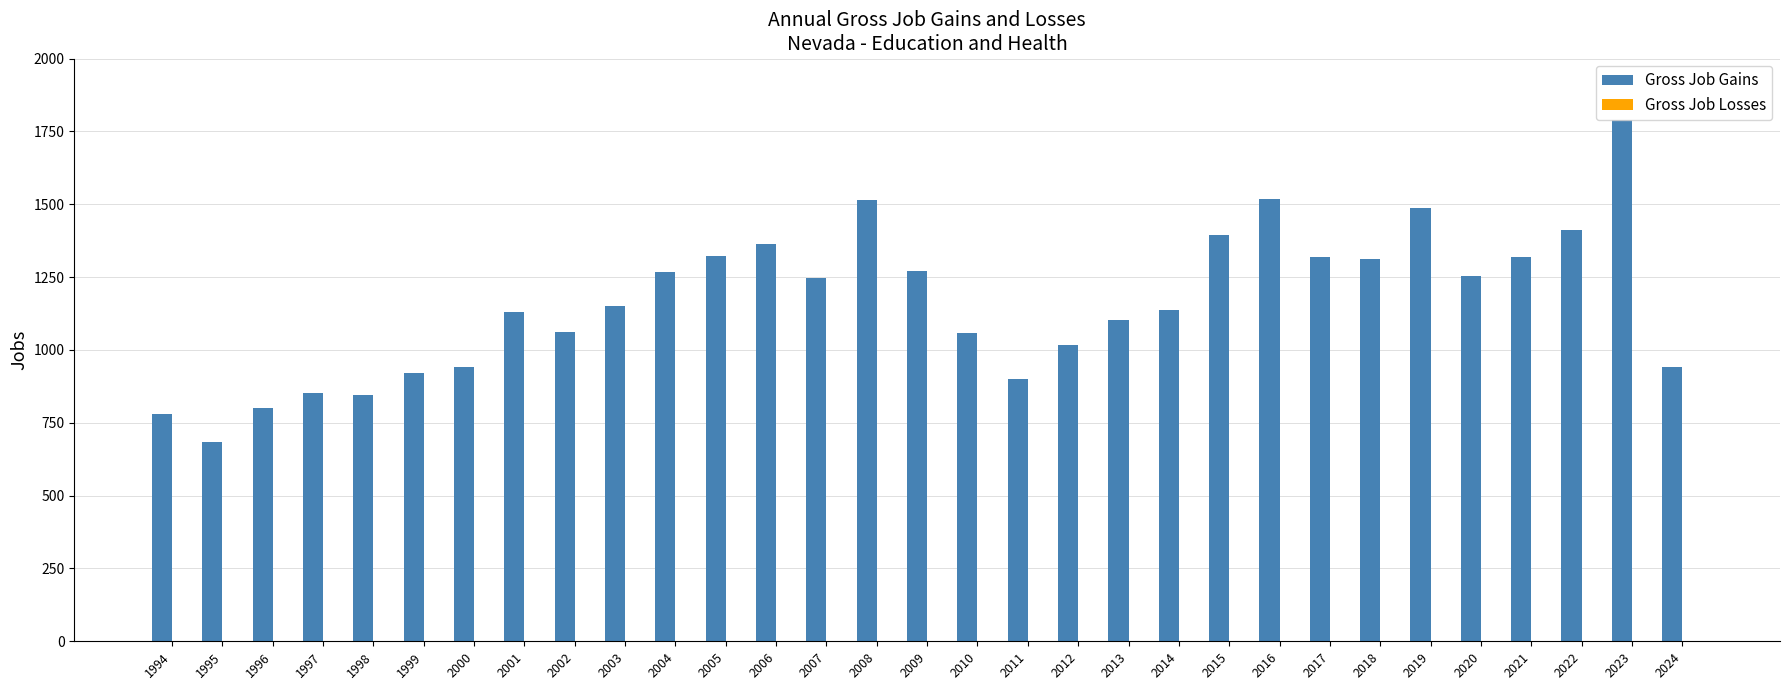

Is it true that the value at 2020 is 1976?

False